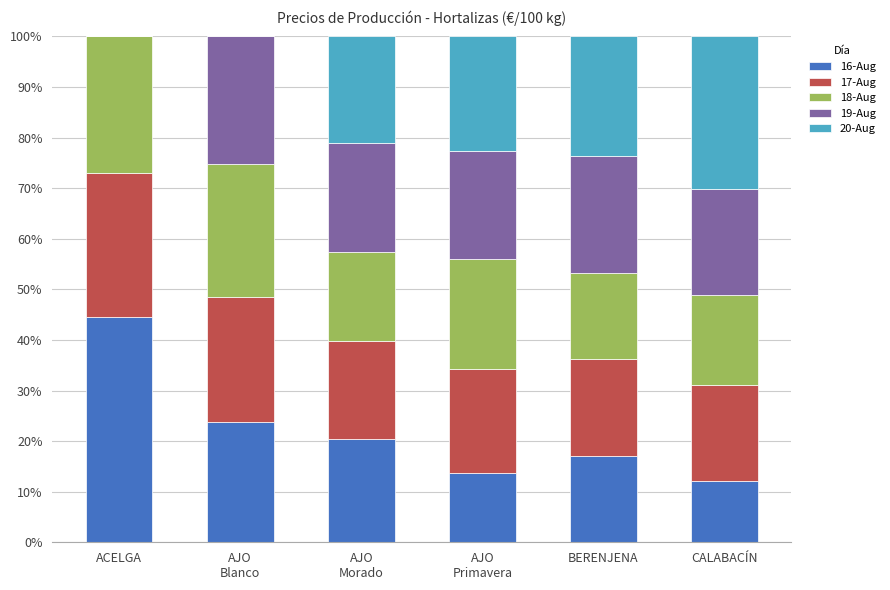

What is the total value across all series at ACELGA?

100.0